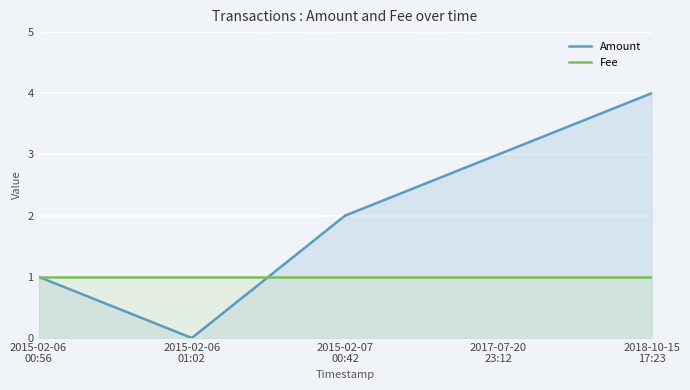

Rank the series at 2015-02-06
00:56 from lowest to highest value.

Amount, Fee